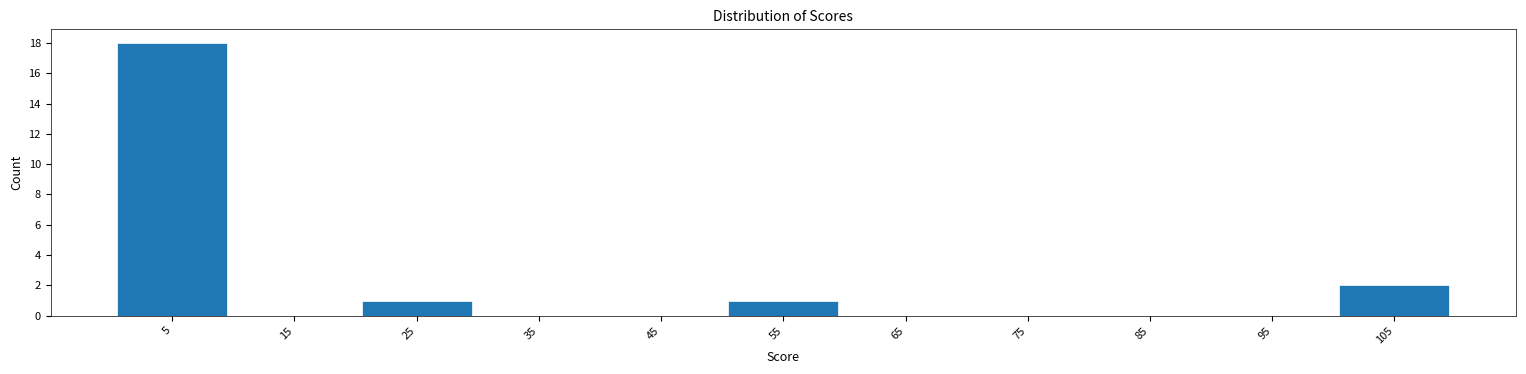

Over which range of the x-axis is the bar tallest?

0 to 10